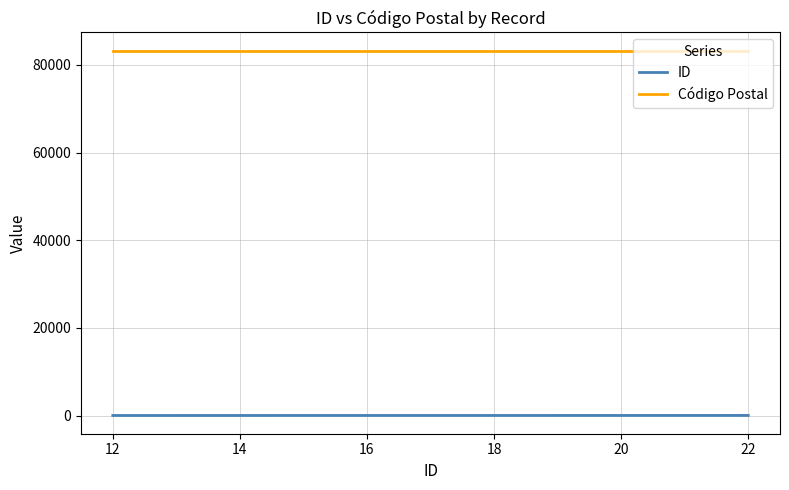

Does the chart have visible grid lines?

Yes